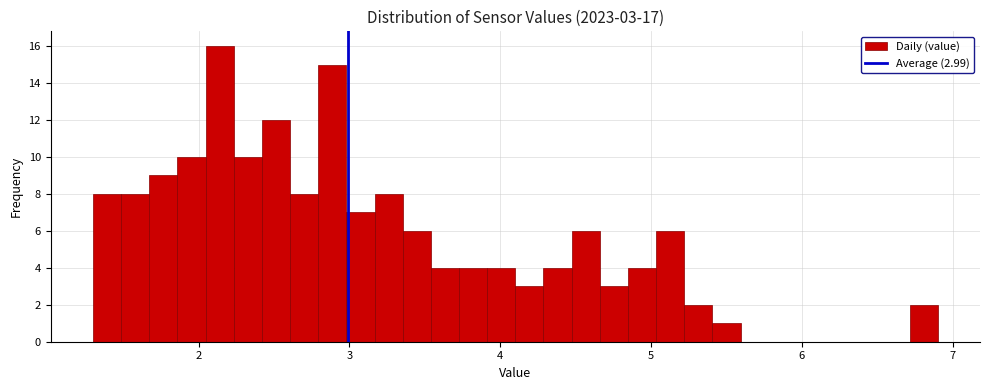

Read against the x-axis, roughly where is the centre of the tallest bar?

2.1